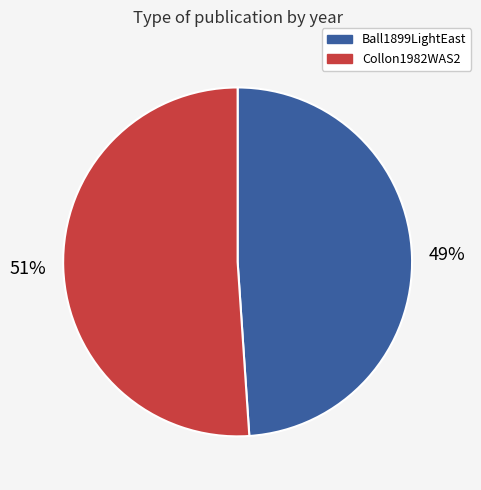

Rank the categories by value from highest to lowest.

Collon1982WAS2, Ball1899LightEast